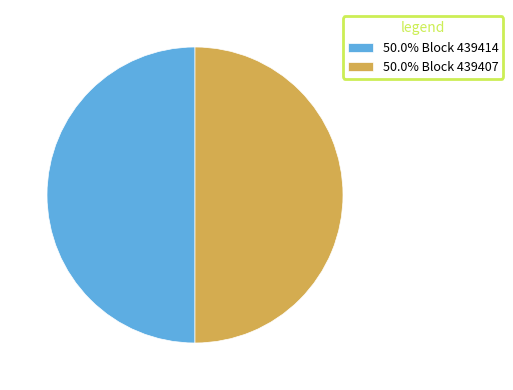

Approximately how many times larger is the value at 50.0% Block 439407 compared to 50.0% Block 439414?

1.0